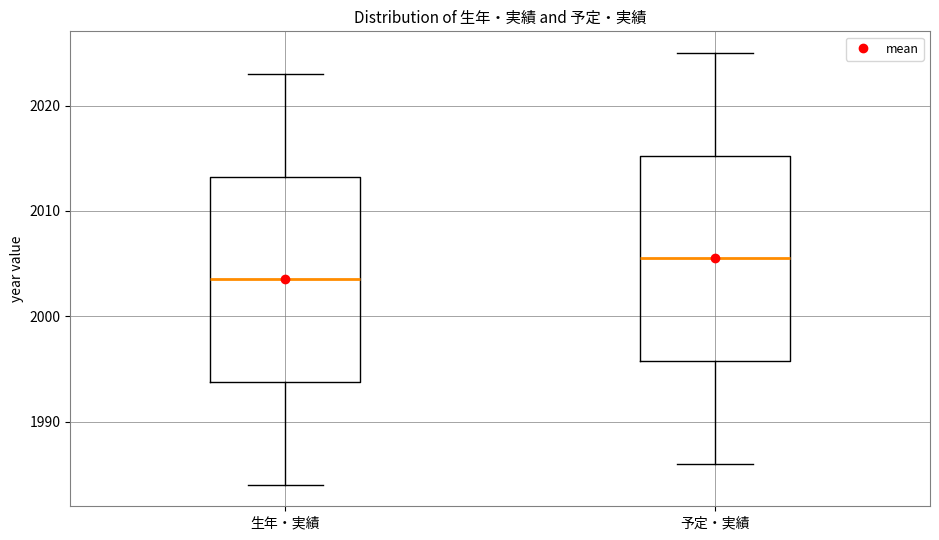

Reading left to right, read every box against the y-axis: the position of its median line, the range the box covers, and the ends of its whiskers. The values are not printed on the chart, so give them approximately, as read against the axis.

生年・実績: median 2004, box 1994 to 2013, whiskers 1984 to 2023
予定・実績: median 2006, box 1996 to 2015, whiskers 1986 to 2025